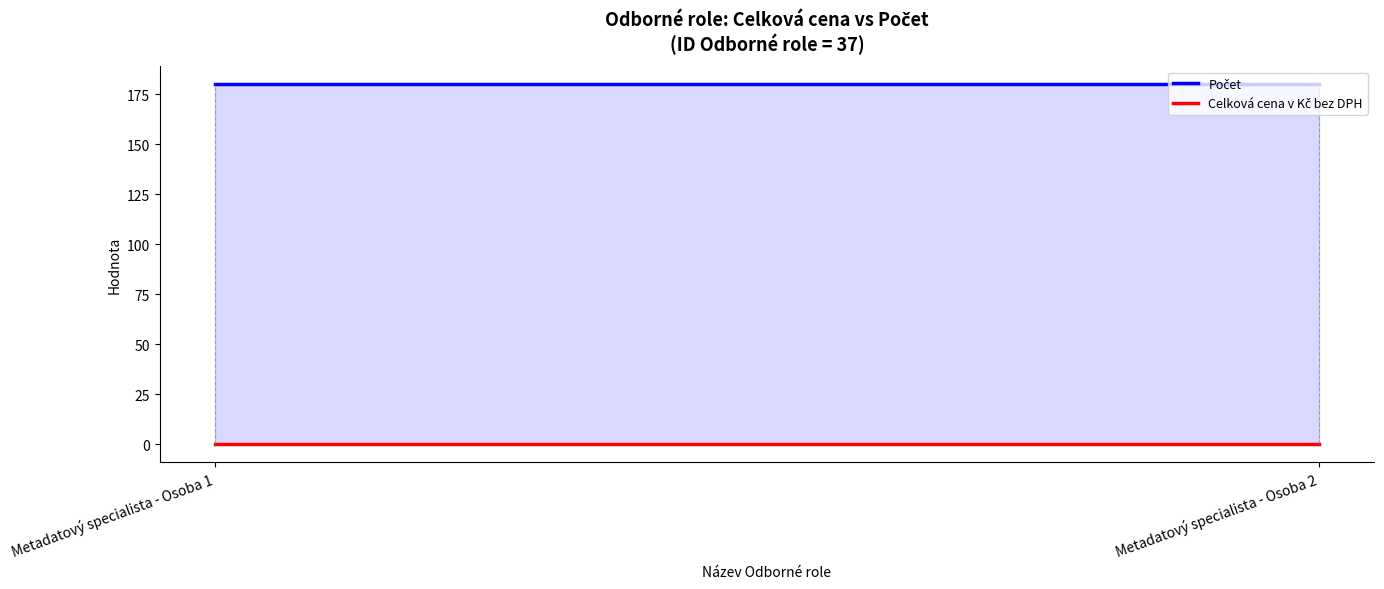

Between Metadatový specialista - Osoba 1 and Metadatový specialista - Osoba 2, which series saw the biggest shift?

Počet